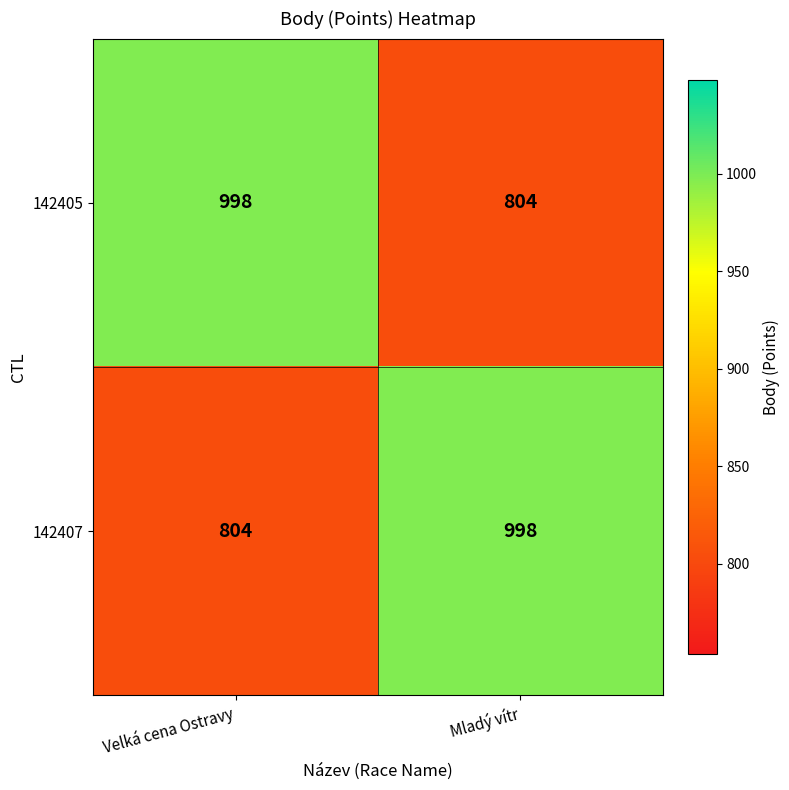

Reading left to right, what are all the values shown in this chart?

142405: 998	804
142407: 804	998